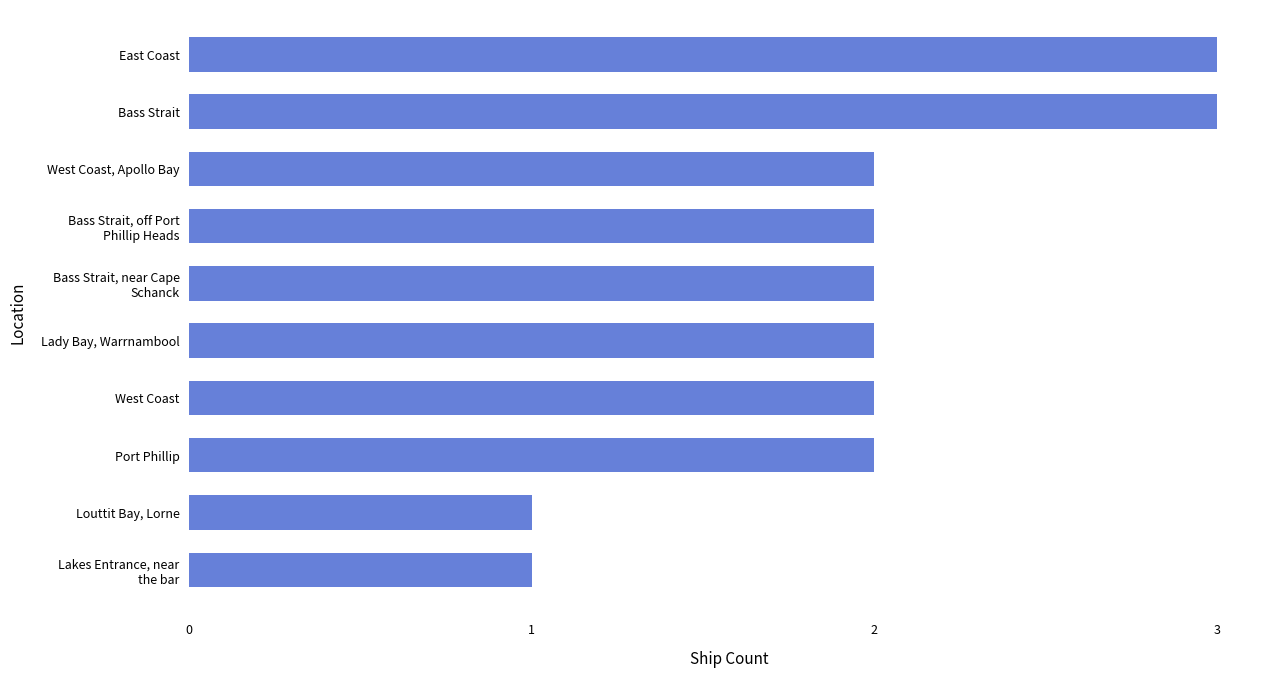

Count the number of data series in this chart.

1